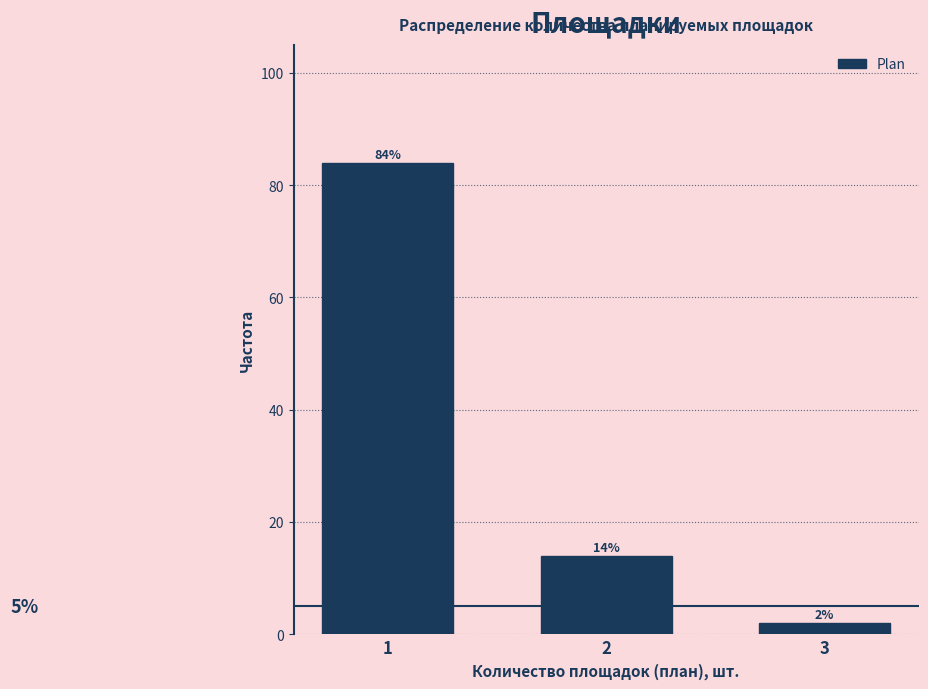

Reading left to right, what are all the values shown in this chart?

1=84.0	2=14.0	3=2.0